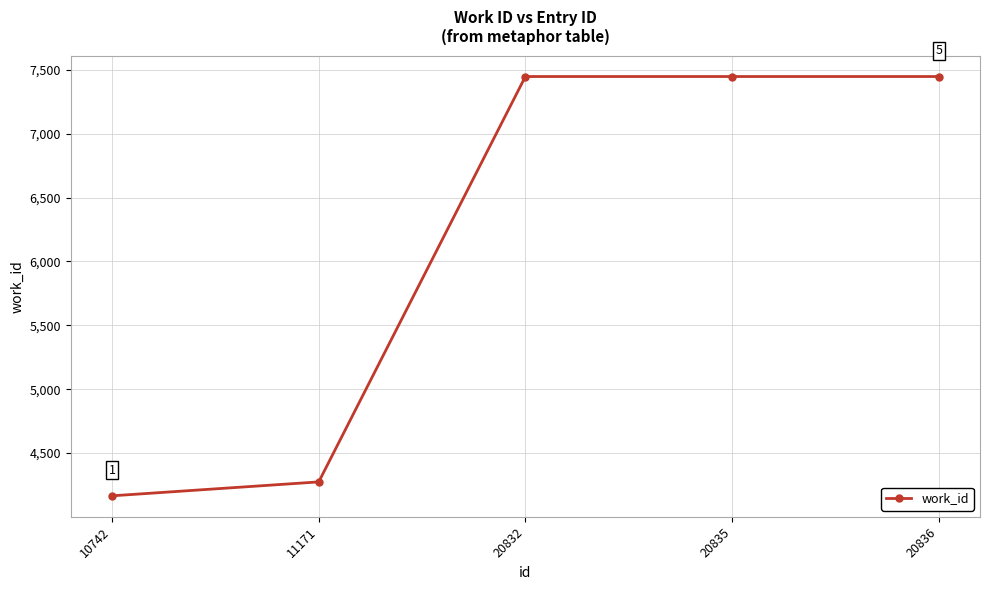

What is the maximum value shown in the chart?

7447